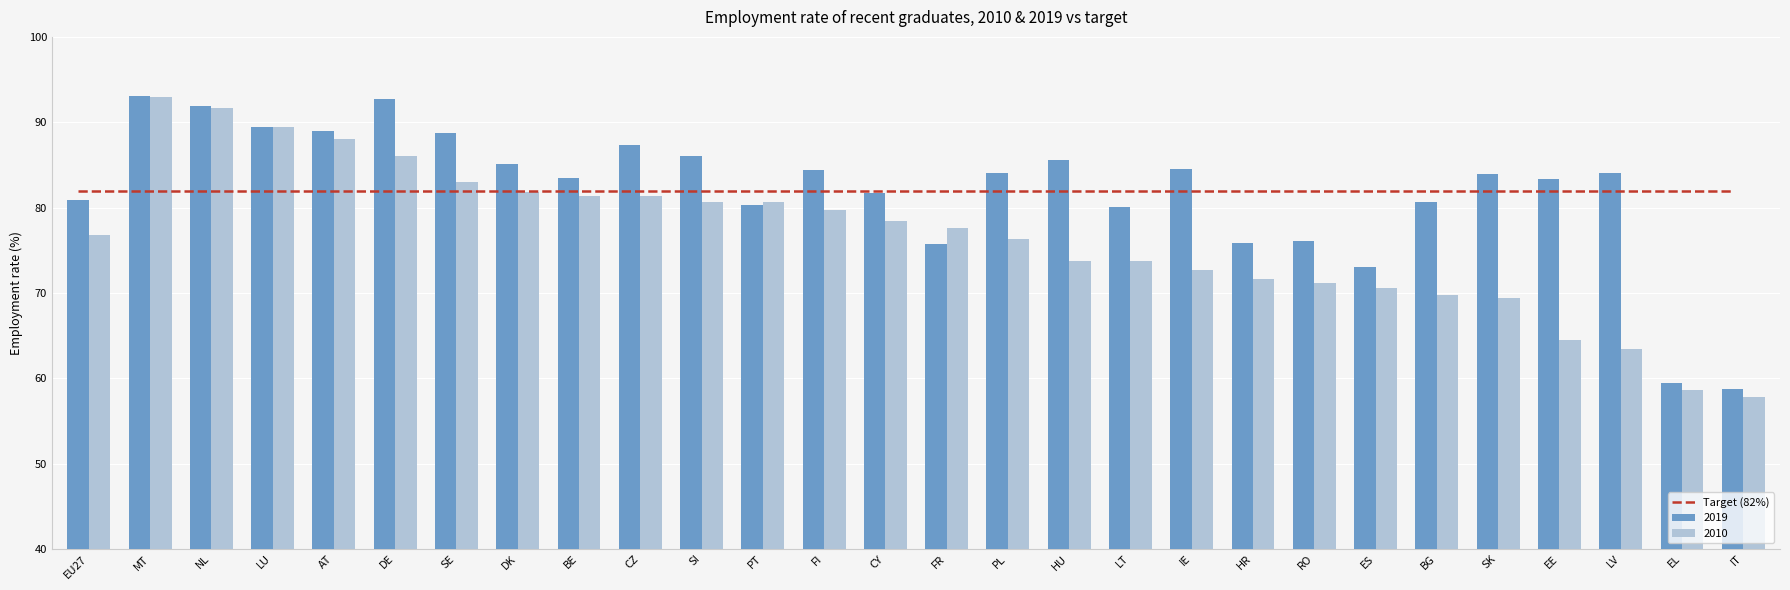

Does the chart contain any negative values?

No